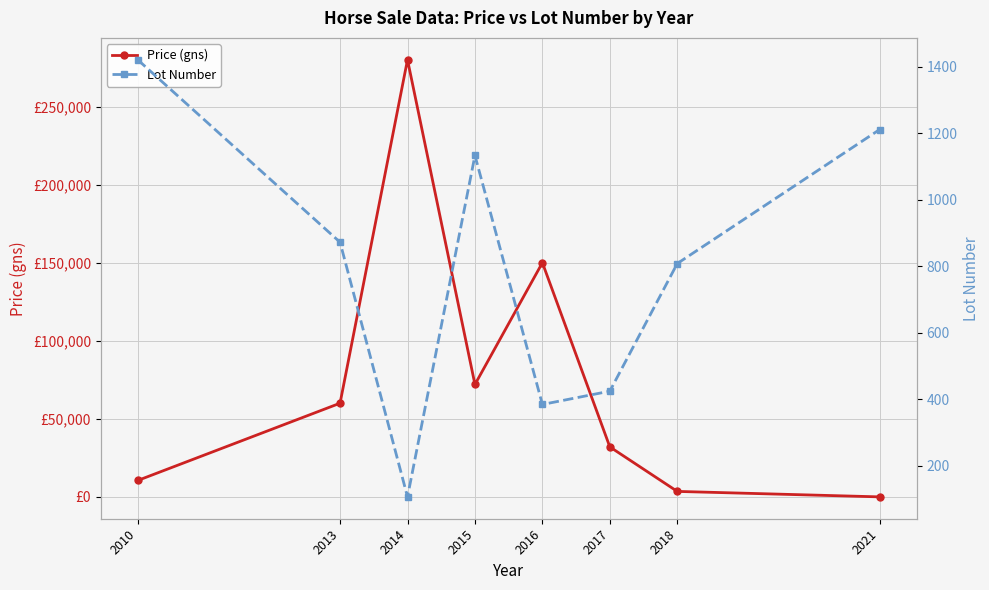

Is the value of Price (gns) at 2016 greater than the value of Lot Number at 2018?

Yes